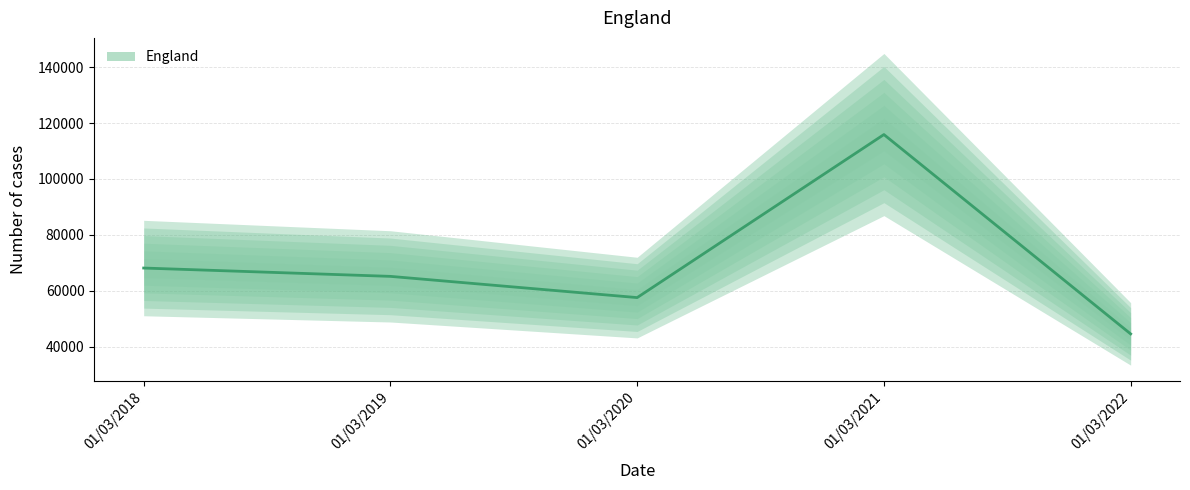

The value at 01/03/2021 is 115873. True or false?

True